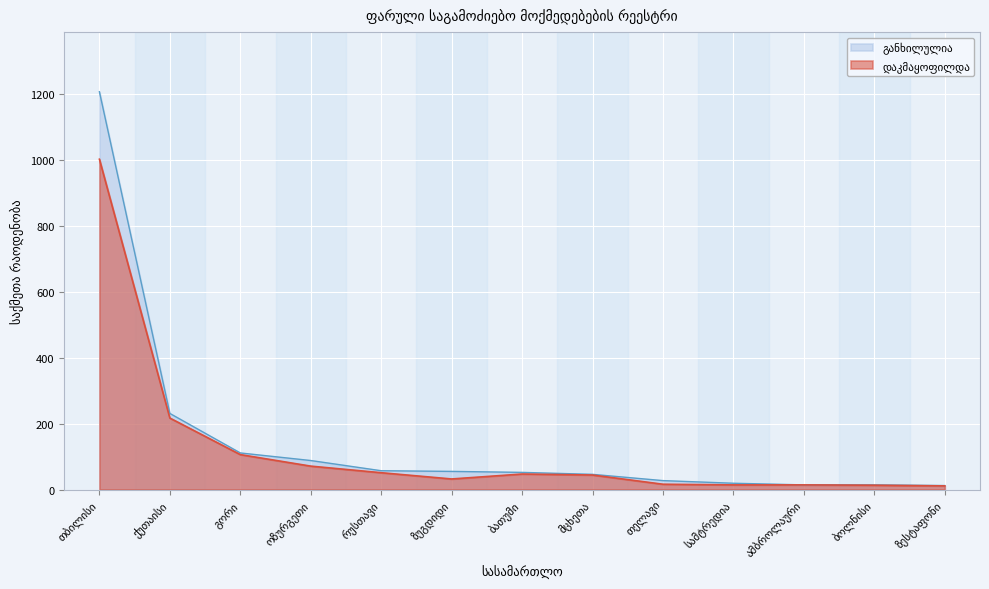

What is the label of the 9th point from the left?

თელავი